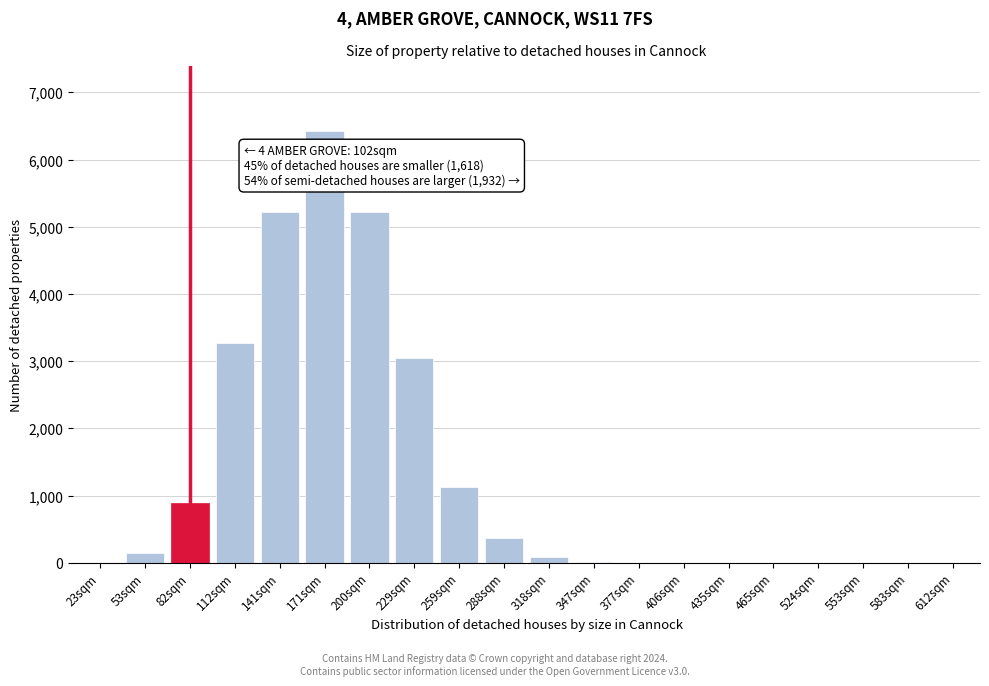

The value at 553sqm is -2781. True or false?

False